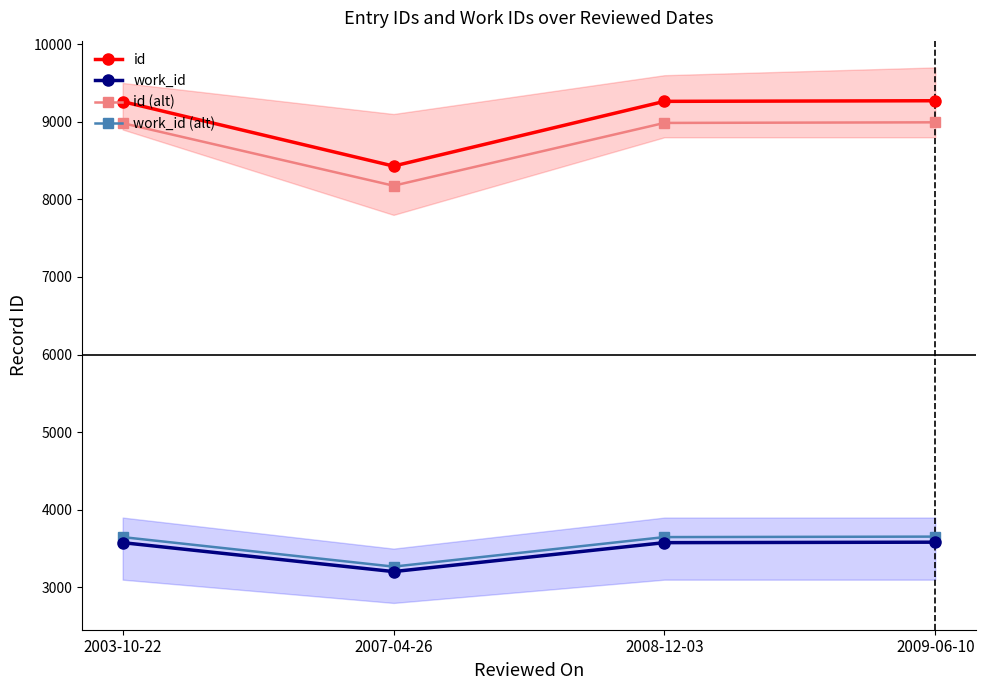

What is the label of the 3rd point from the right?

2007-04-26